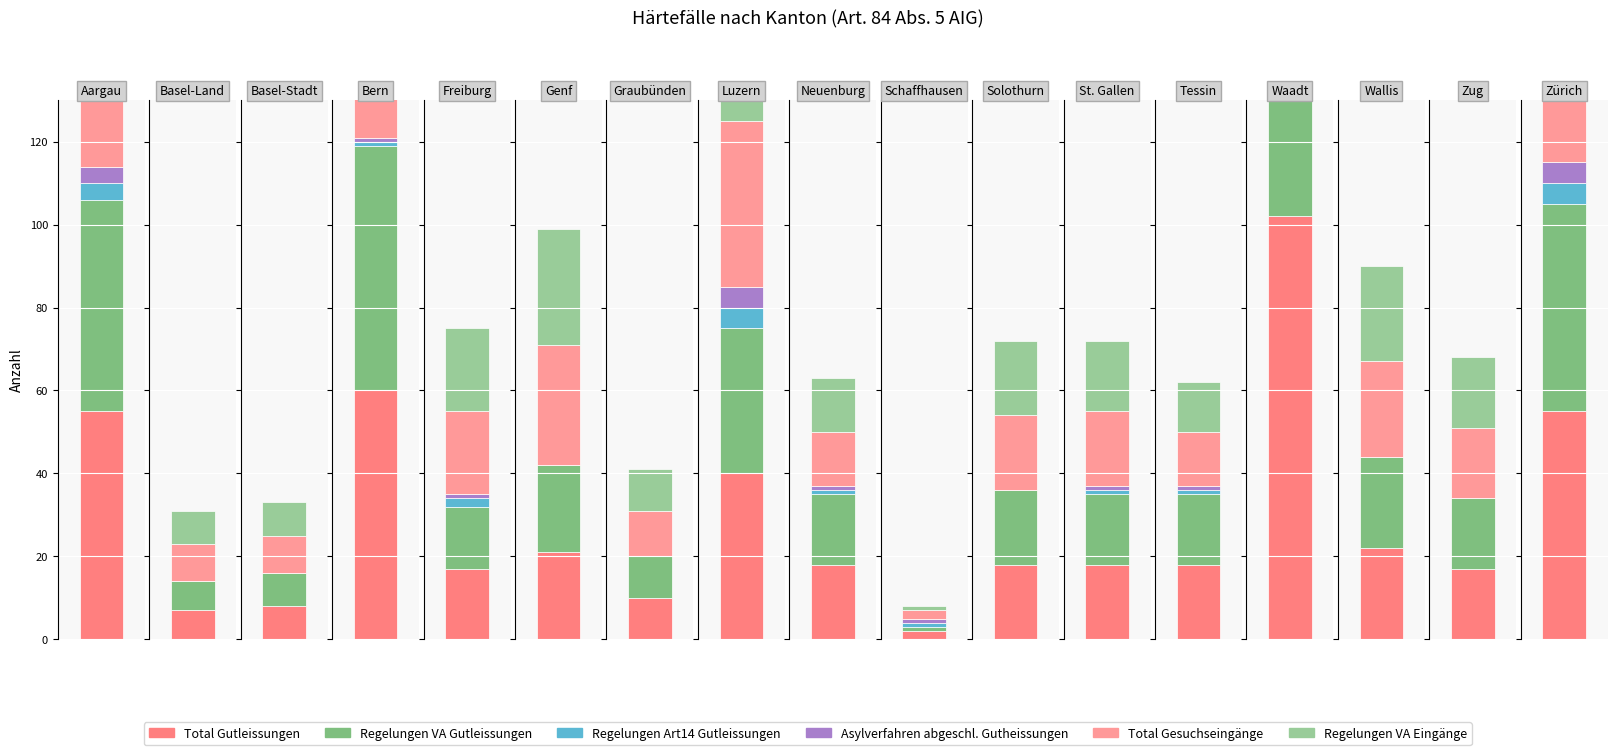

What are all the series names shown in the legend?

Total Gutleissungen, Regelungen VA Gutleissungen, Regelungen Art14 Gutleissungen, Asylverfahren abgeschl. Gutheissungen, Total Gesuchseingänge, Regelungen VA Eingänge